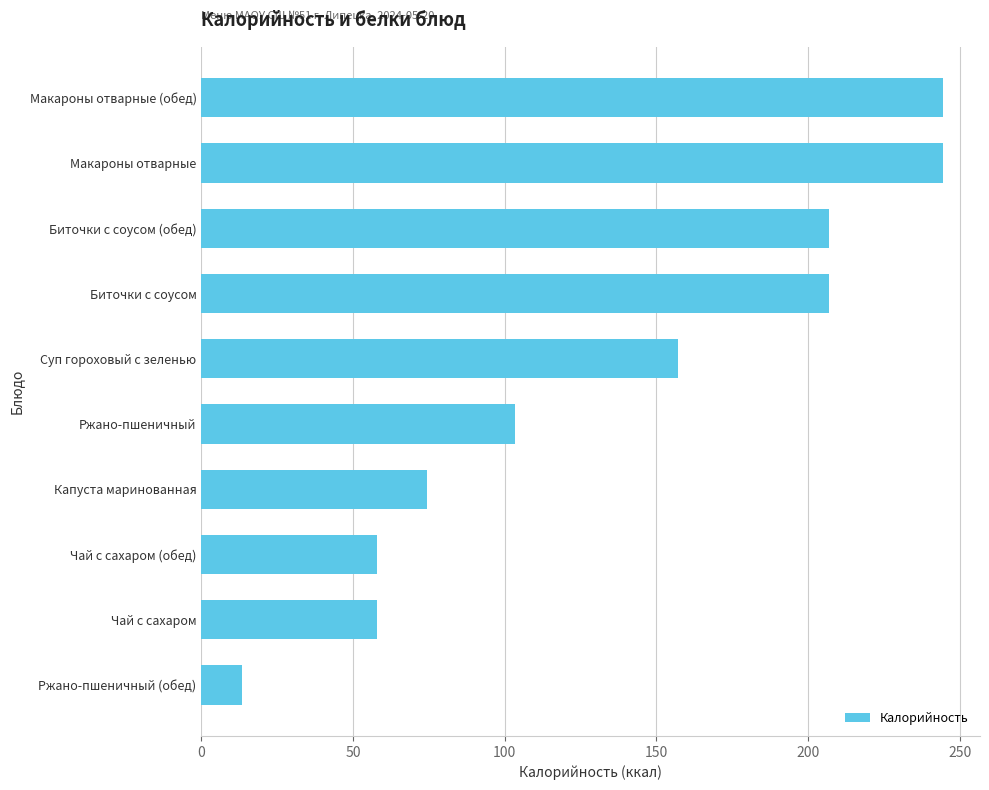

What is the sum of all values?

1367.0